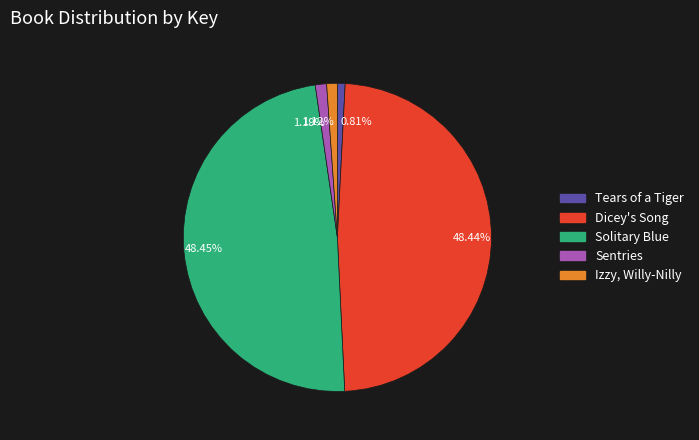

Does any single category account for the majority?

No